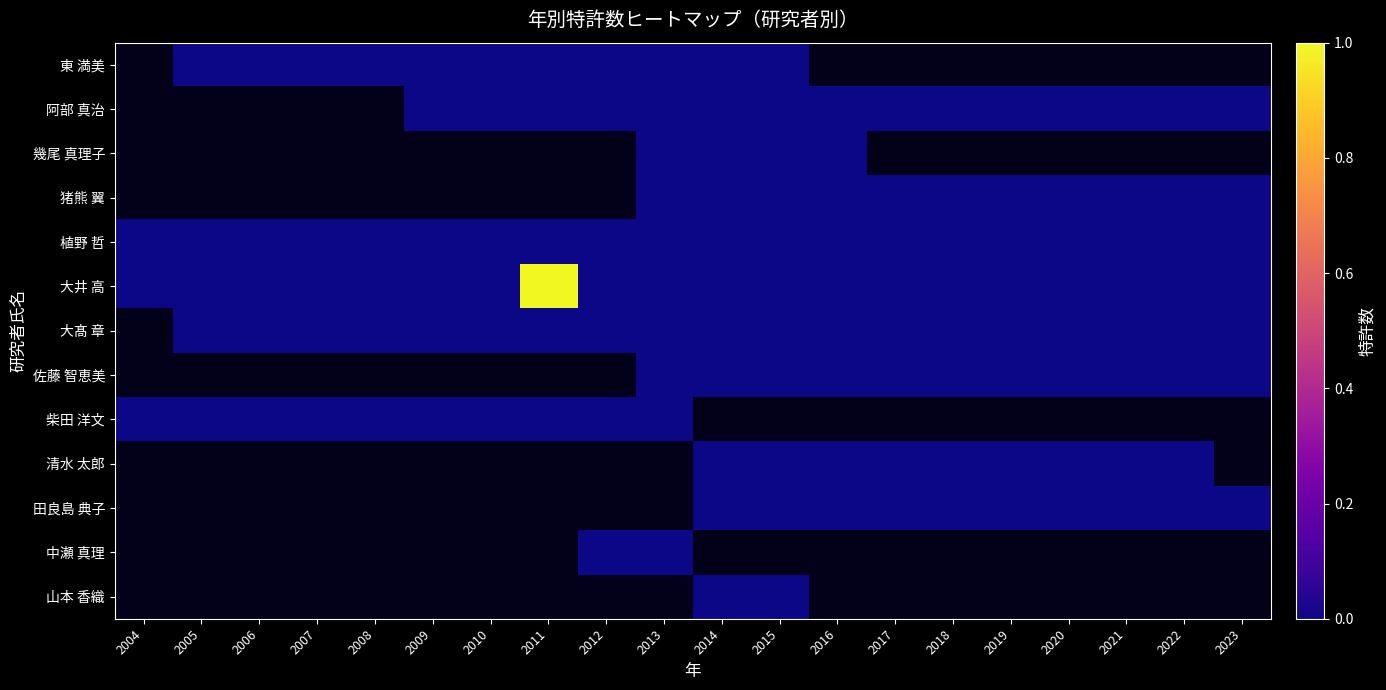

Between 2013 and 2019, which series saw the biggest shift?

東 満美